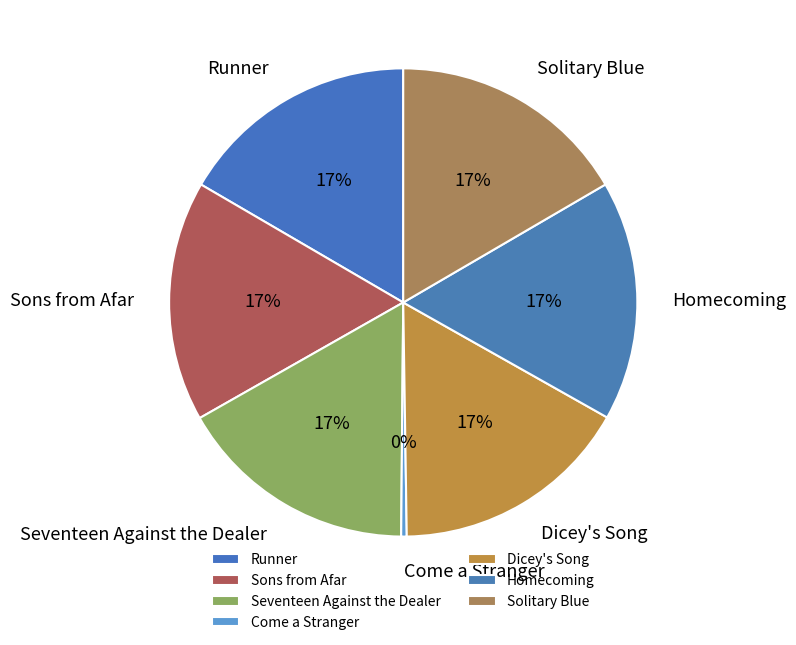

To the nearest percent, what is the average slice percentage?

14%